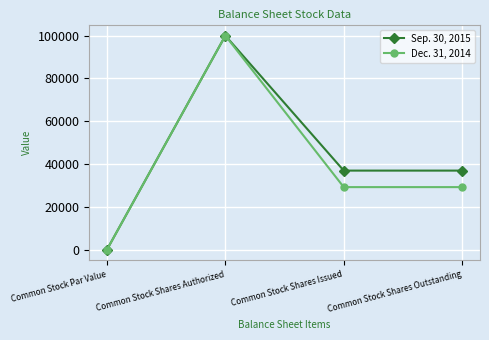

How many categories are shown in the chart?

4